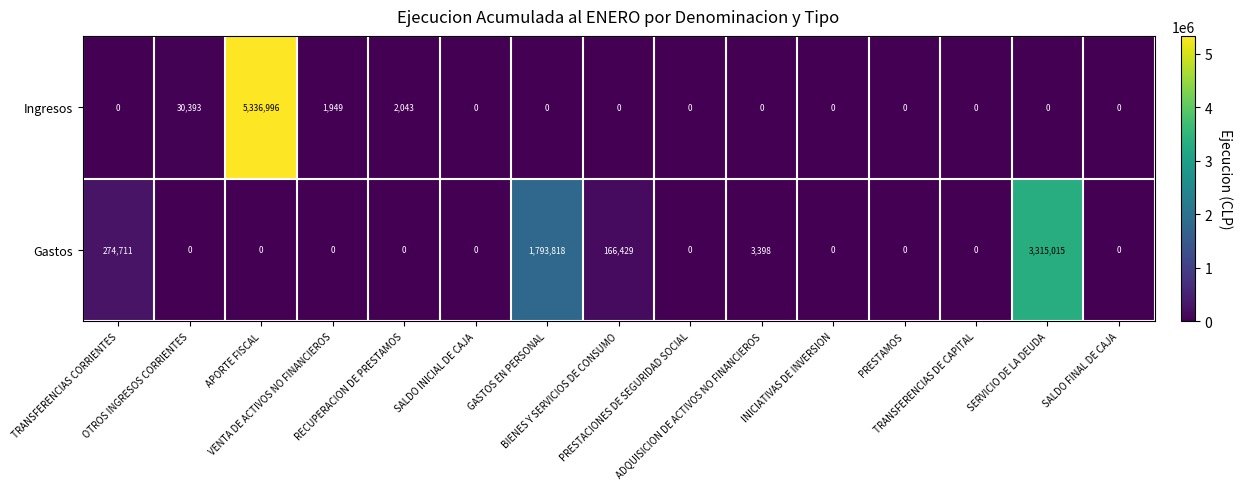

List the series in order of their overall mean, highest first.

Gastos, Ingresos